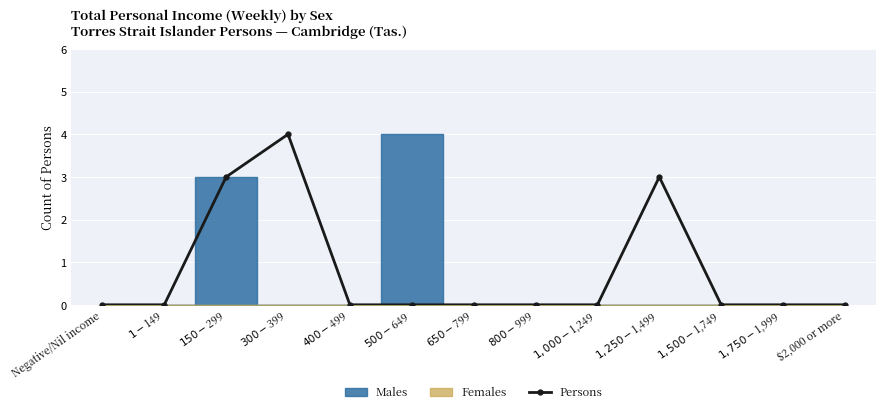

Rank the categories by value from lowest to highest.

Negative/Nil income, $1-$149, $400-$499, $500-$649, $650-$799, $800-$999, $1,000-$1,249, $1,500-$1,749, $1,750-$1,999, $2,000 or more, $150-$299, $1,250-$1,499, $300-$399